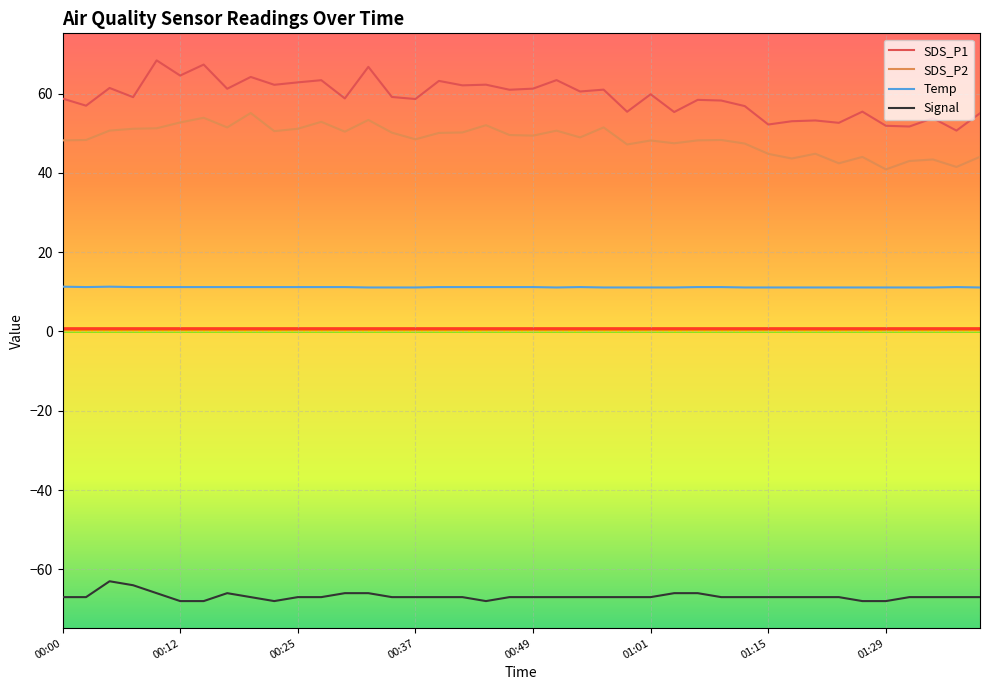

What are all the series names shown in the legend?

SDS_P1, SDS_P2, Temp, Signal